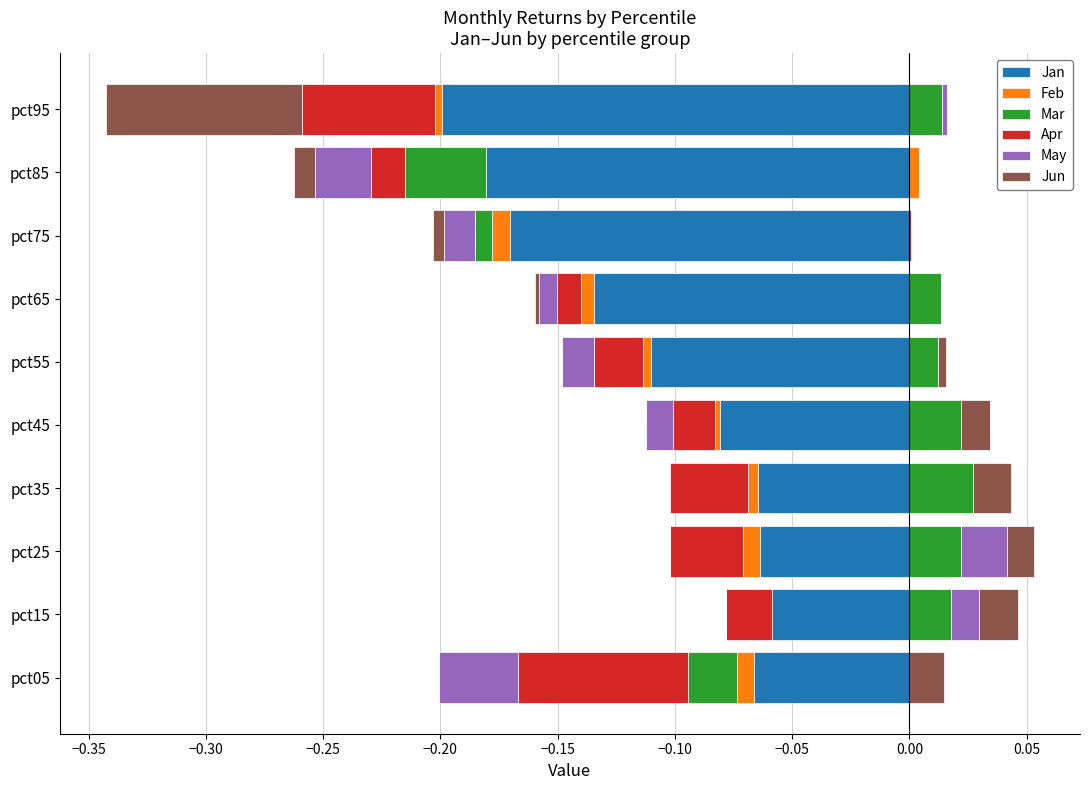

Is it true that Jun equals 0.0 at pct15?

False